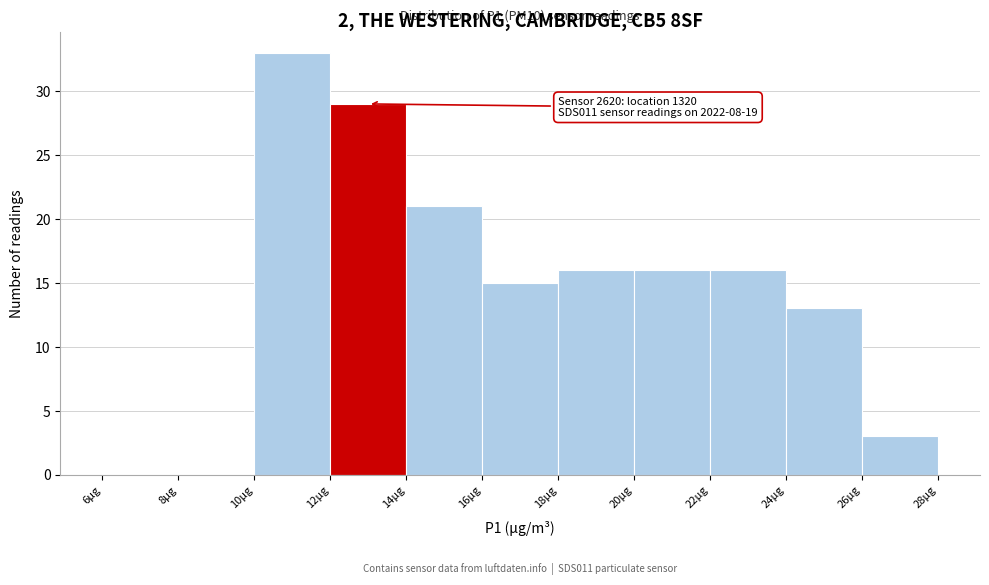

Which range on the x-axis has the tallest bar?

10 to 12